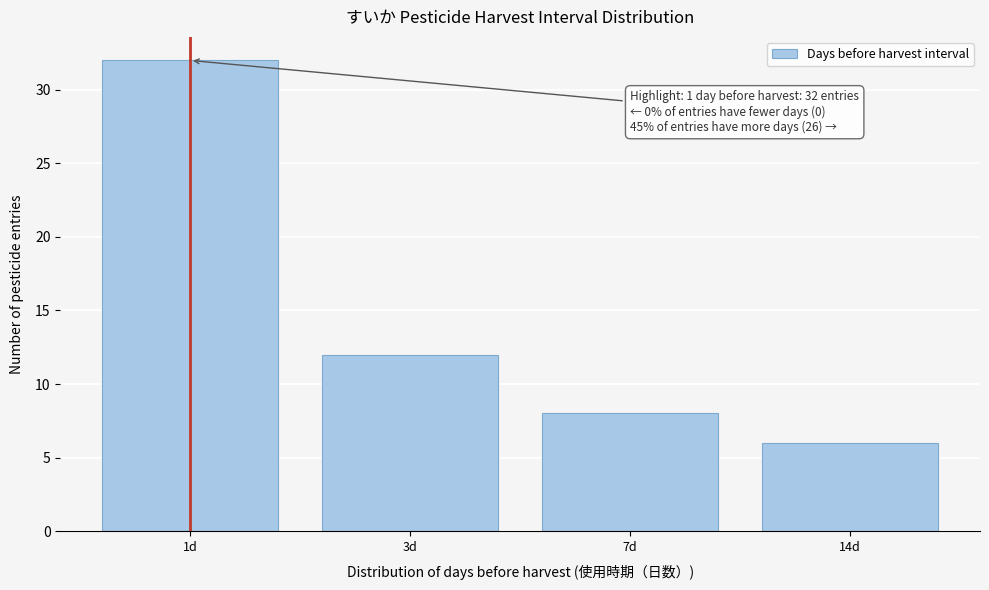

Reading right to left, extract all data points from this chart.

6	8	12	32